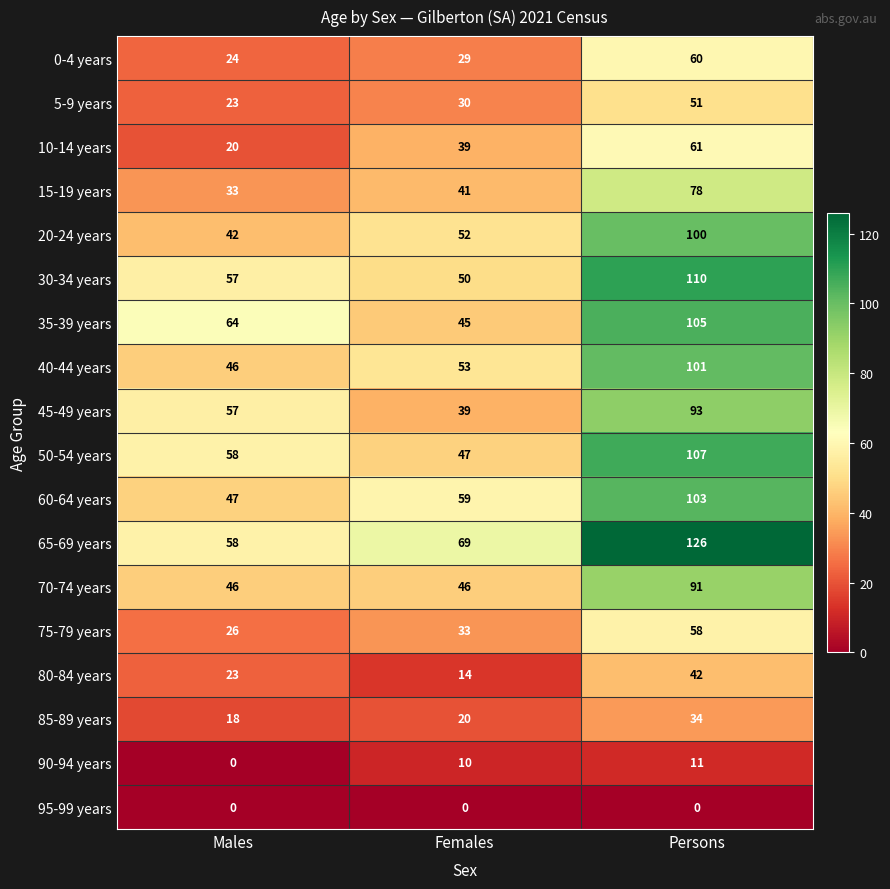

List the labels in order of 0-4 years value, largest first.

Persons, Females, Males